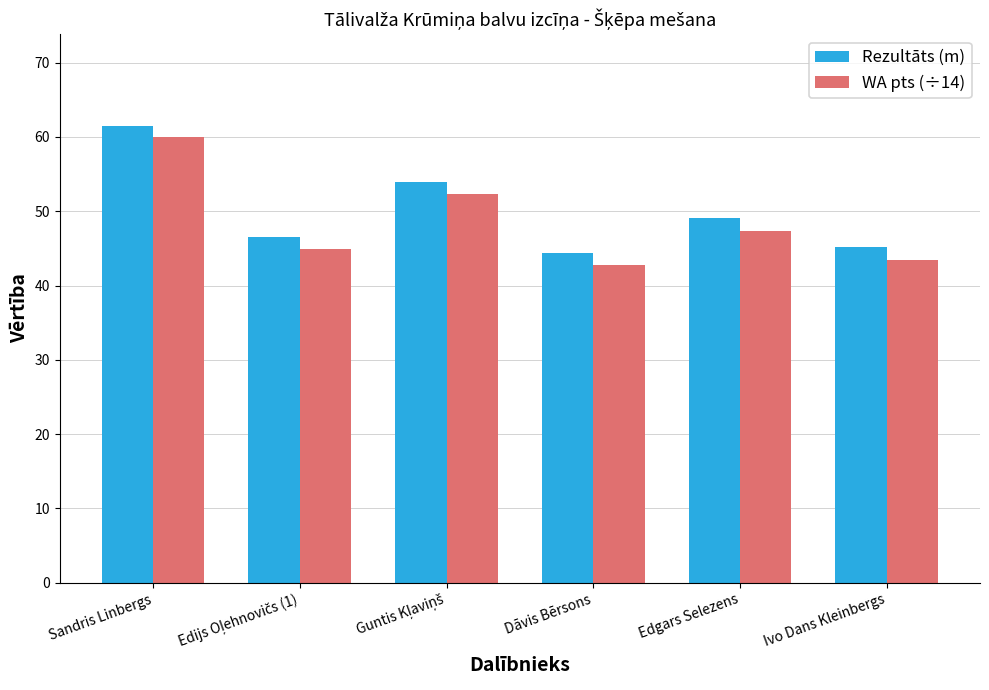

Reading left to right, list all the values displayed in this chart.

Rezultāts (m): 61.5	46.6	53.9	44.4	49.0	45.2
WA pts (÷14): 59.9	44.9	52.3	42.7	47.4	43.5